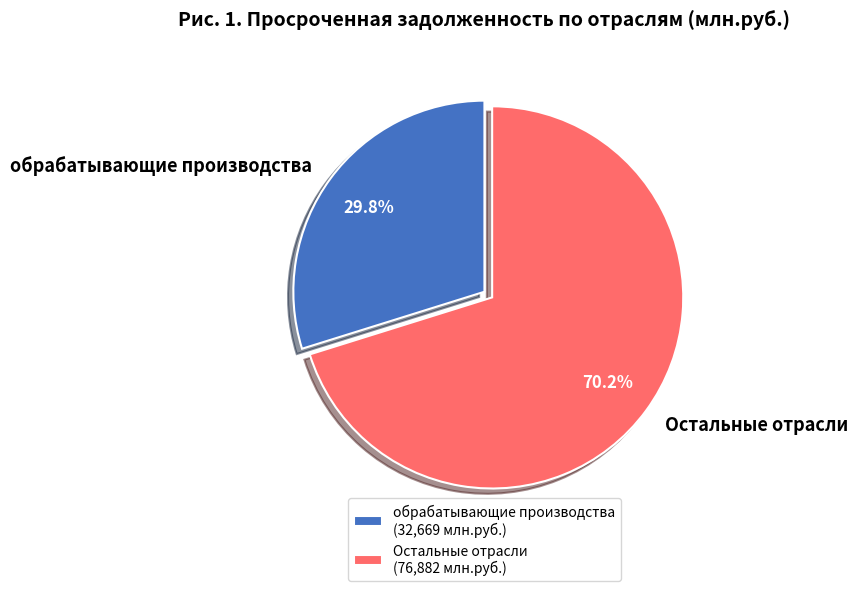

Approximately how many times larger is the value at обрабатывающие производства compared to Остальные отрасли?

0.4